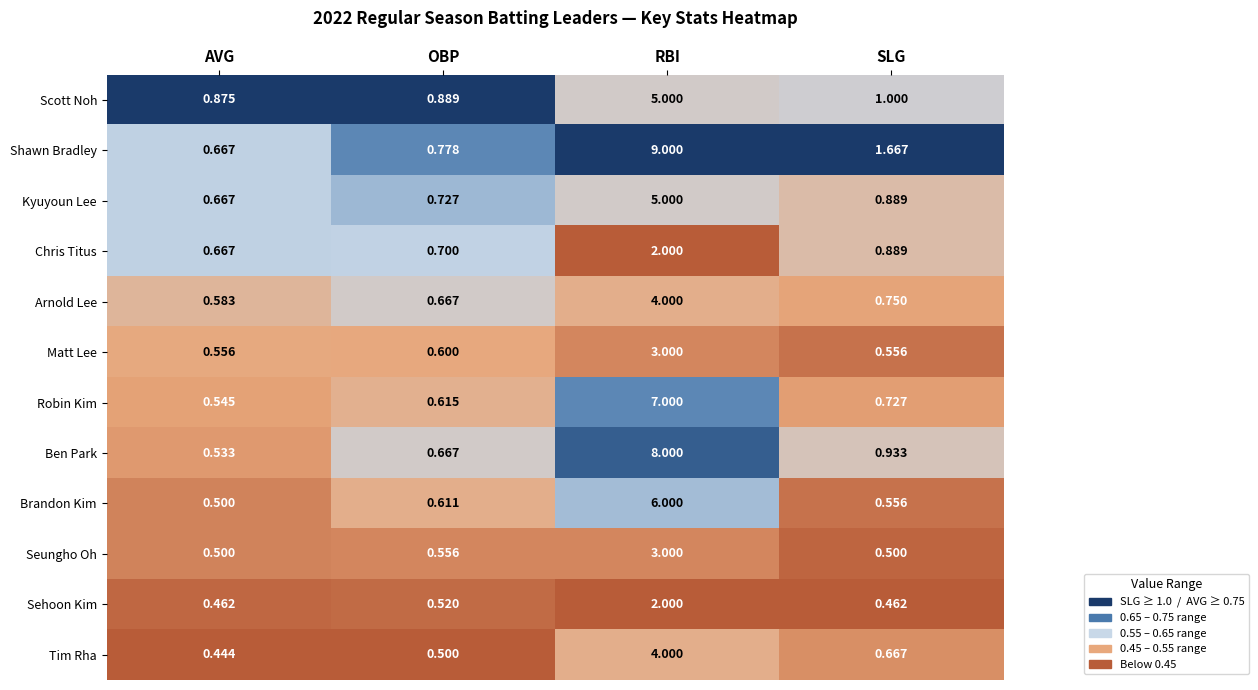

What is the difference between the highest and lowest values at RBI?

7.0